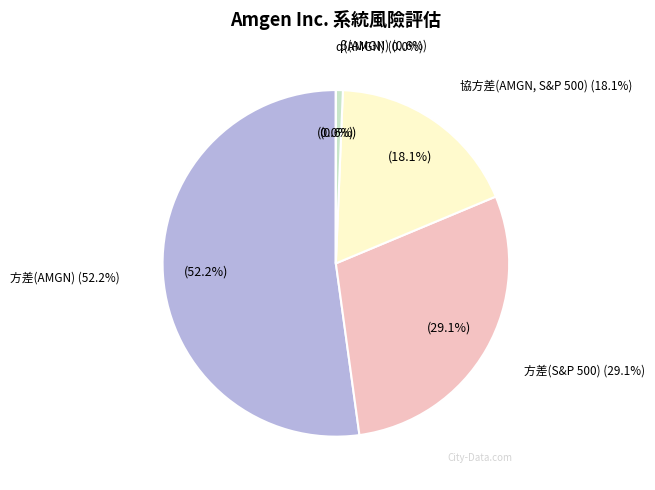

Do α(AMGN) and 方差(S&P 500) together represent more than half of the pie?

No